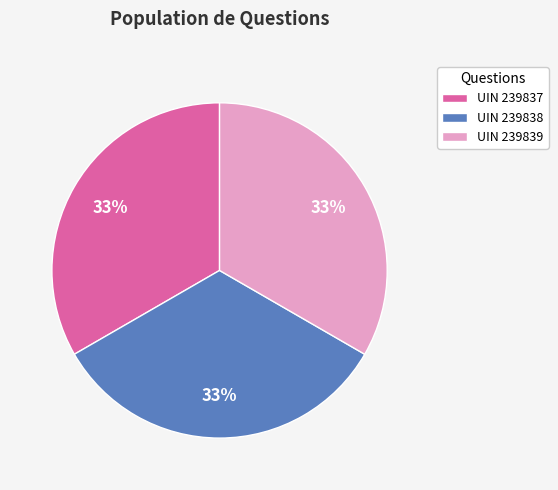

Is there a majority slice in this chart?

No